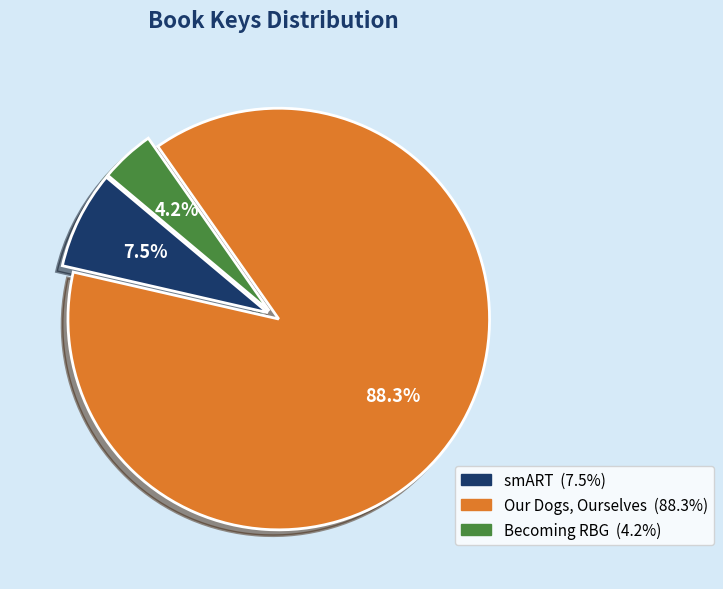

To the nearest percent, what is the difference between the Our Dogs, Ourselves and Becoming RBG slice percentages?

84%